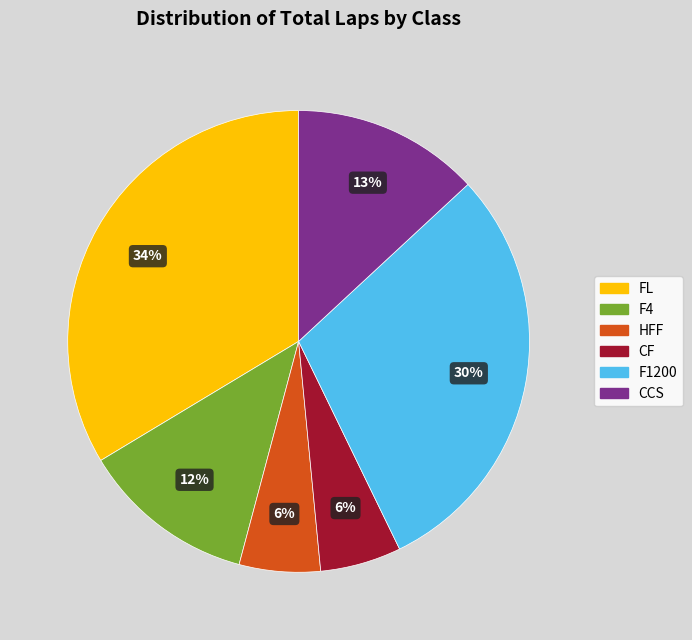

To the nearest percent, what is the difference between the largest and smallest slice percentages?

28%